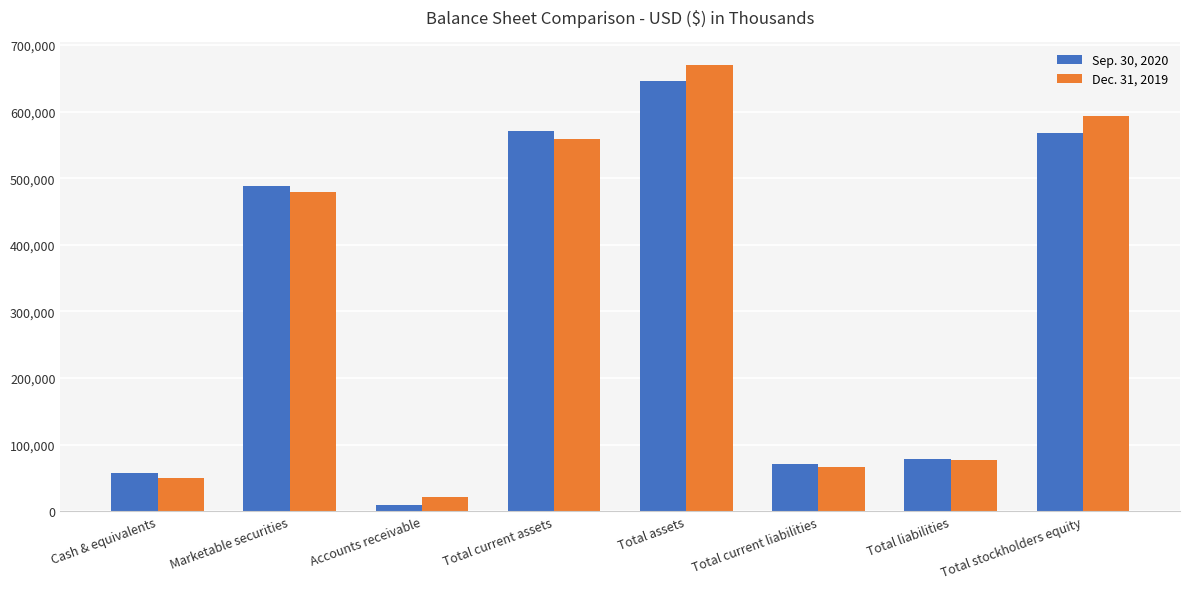

Rank the series by their maximum value, from lowest to highest.

Sep. 30, 2020, Dec. 31, 2019